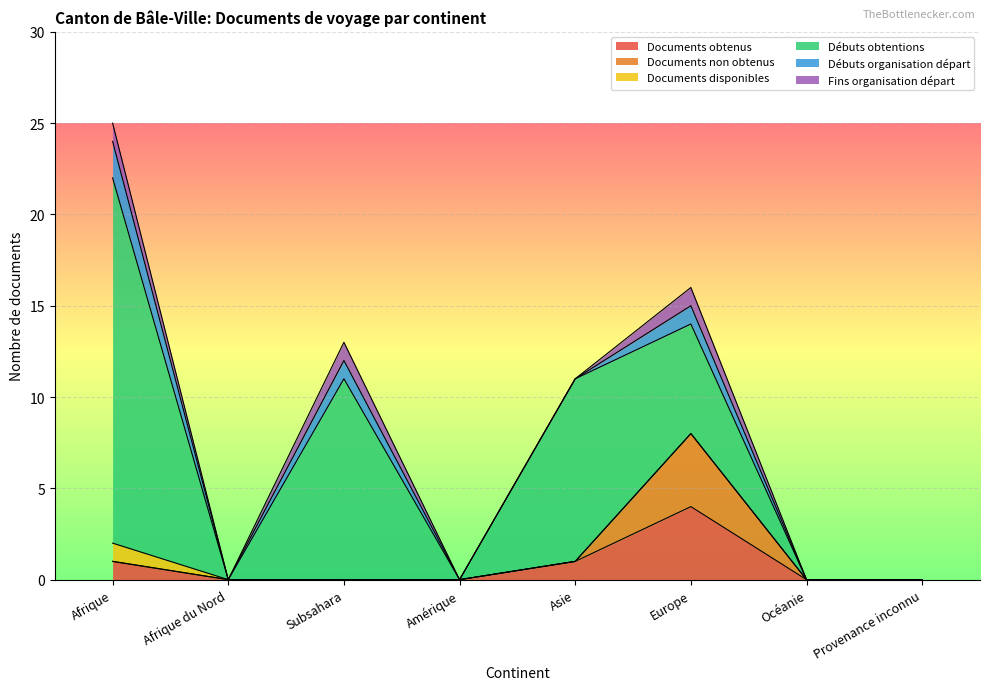

Rank the categories by Fins organisation départ value from highest to lowest.

Afrique, Subsahara, Europe, Afrique du Nord, Amérique, Asie, Océanie, Provenance inconnu